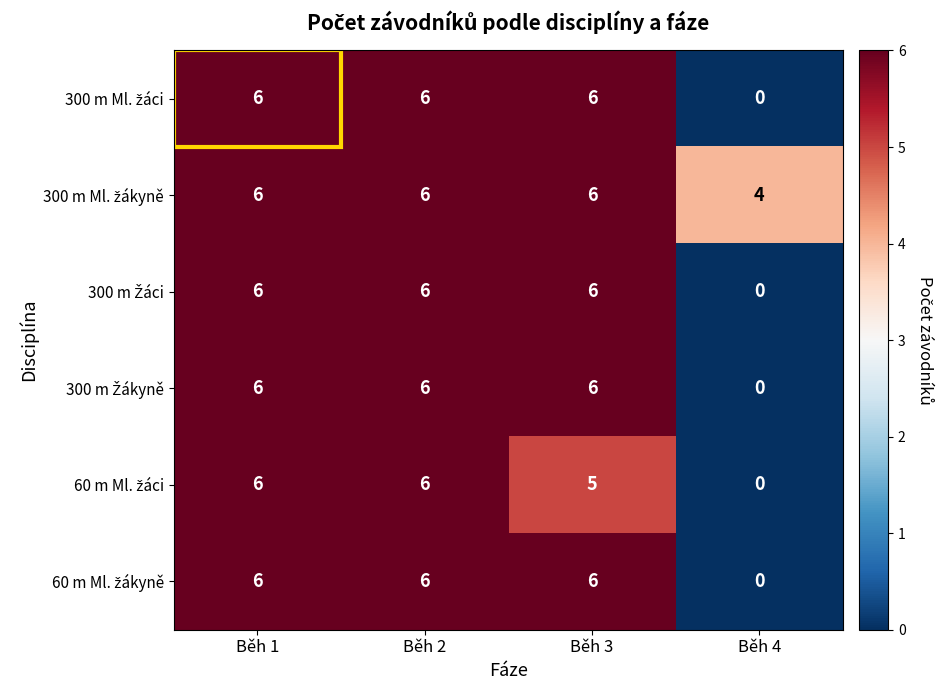

Which category has the lowest value across all series?

Běh 4